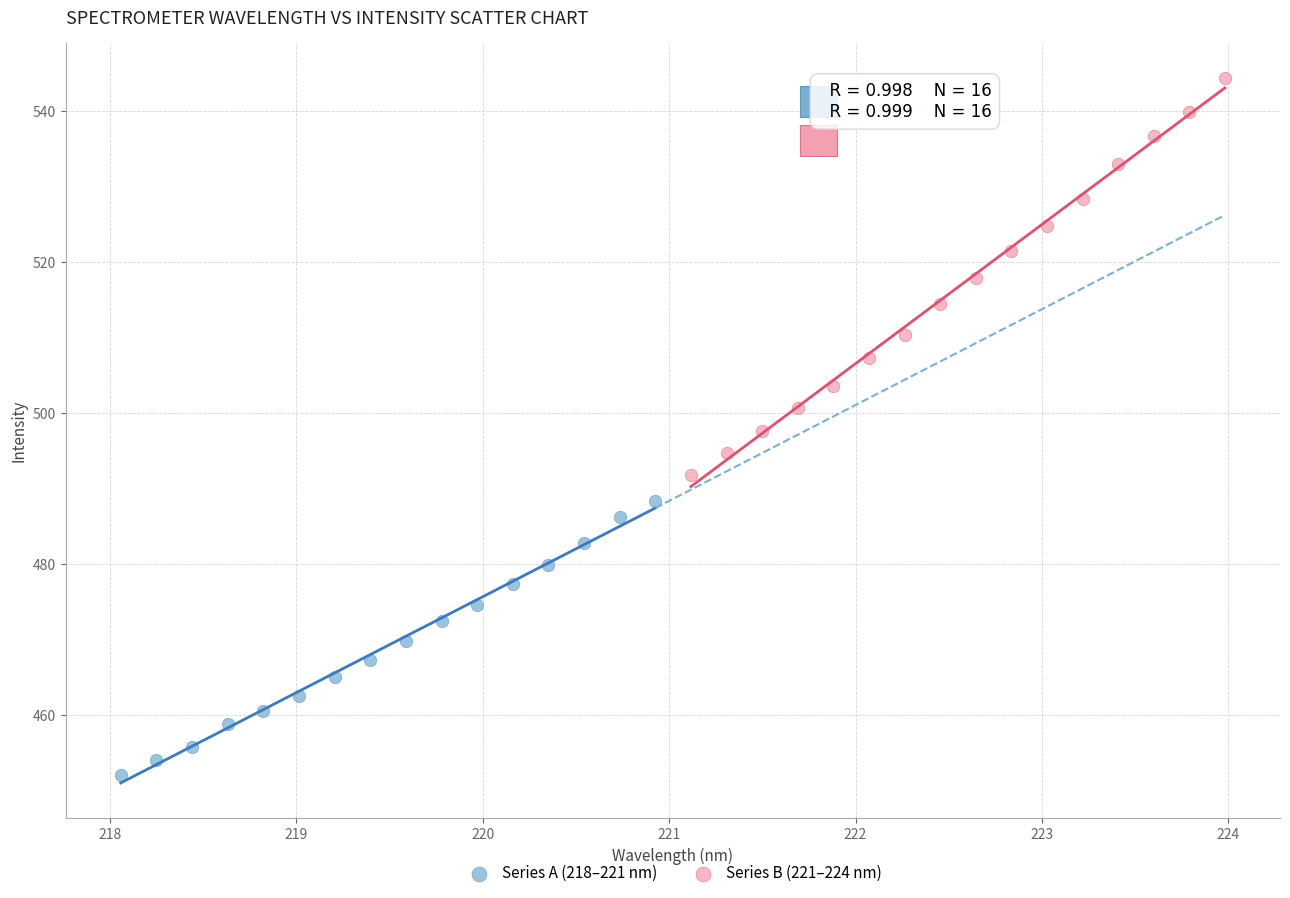

Which series contains the highest Y value?

Series B (221–224 nm)